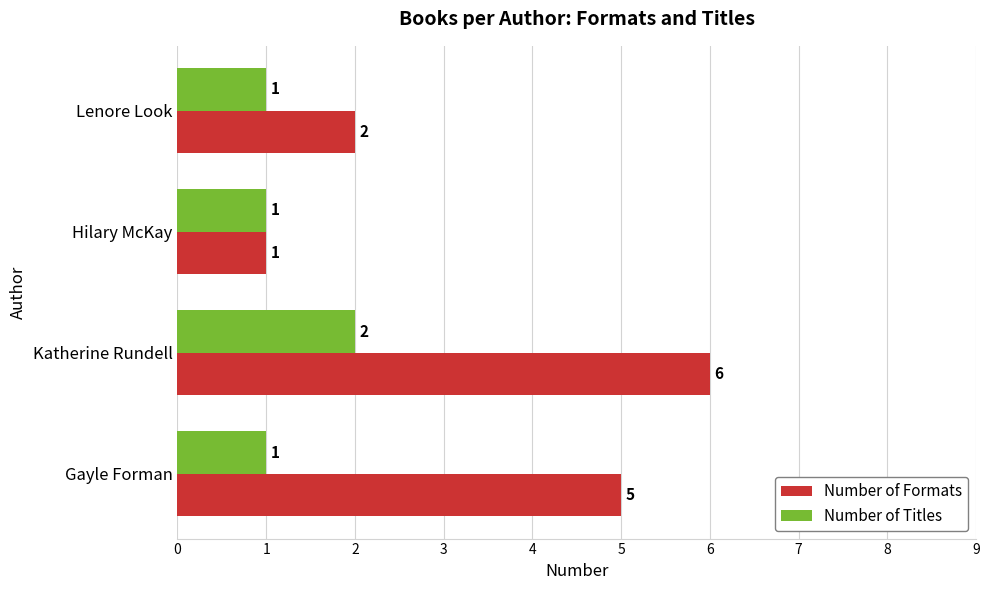

Rank the series by their average value, from lowest to highest.

Number of Titles, Number of Formats